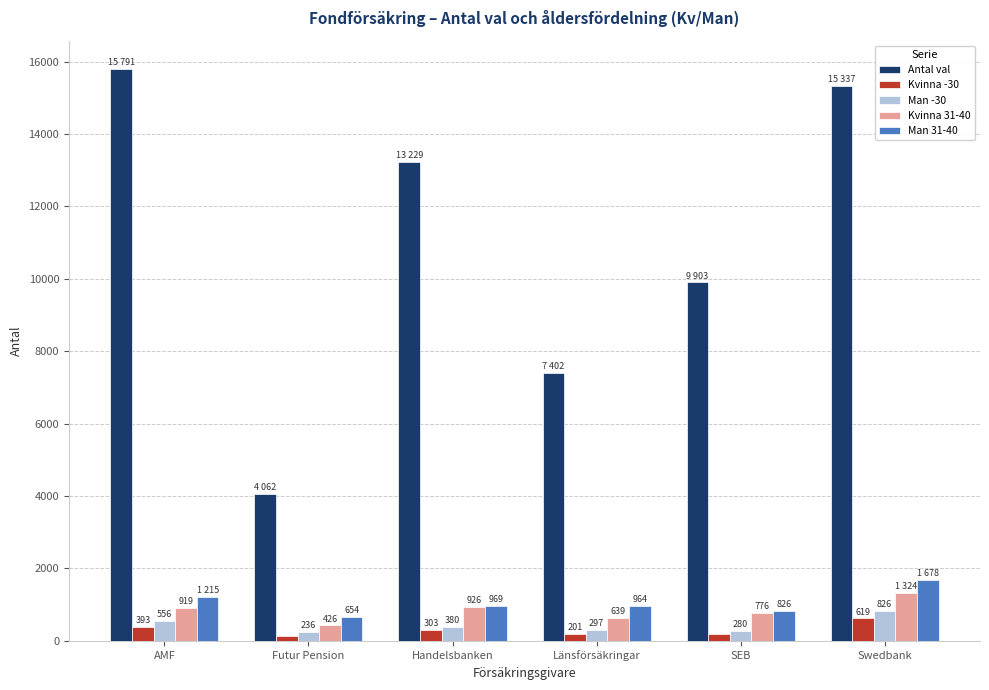

Reading right to left, extract all data points from this chart.

Antal val: 15337	9903	7402	13229	4062	15791
Kvinna -30: 619	193	201	303	138	393
Man -30: 826	280	297	380	236	556
Kvinna 31-40: 1324	776	639	926	426	919
Man 31-40: 1678	826	964	969	654	1215